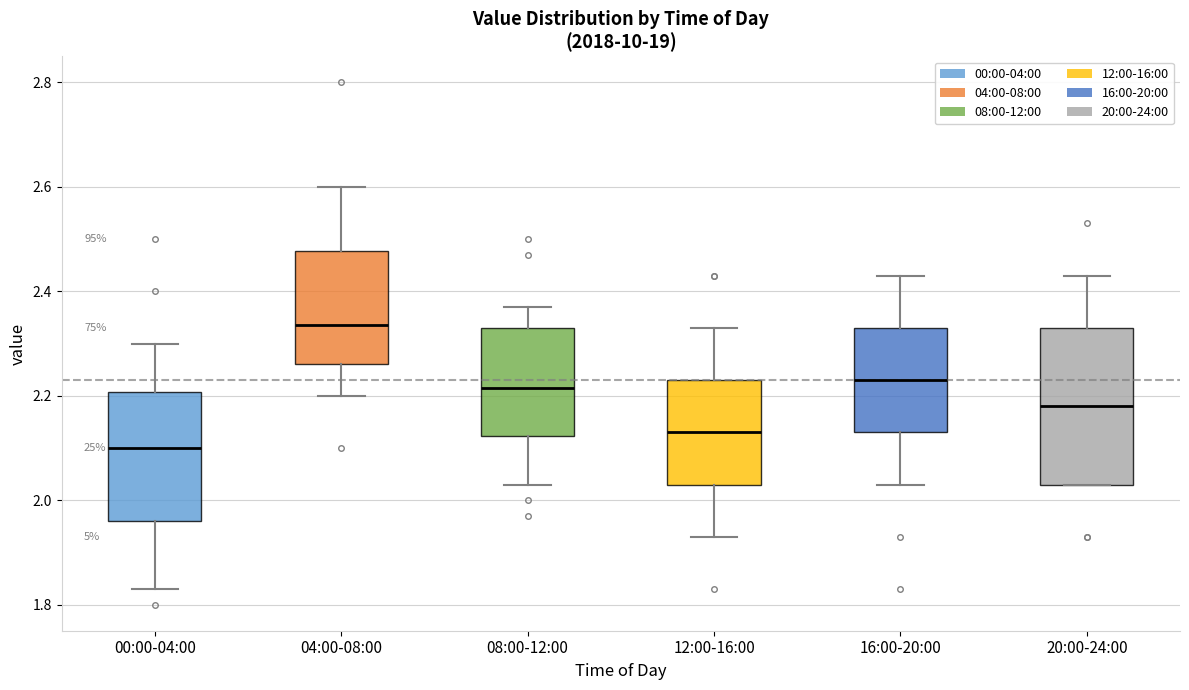

Where does the median line of the box for 20:00-24:00 sit on the y-axis? The values are not printed on the chart, so give them approximately, as read against the axis.

2.18